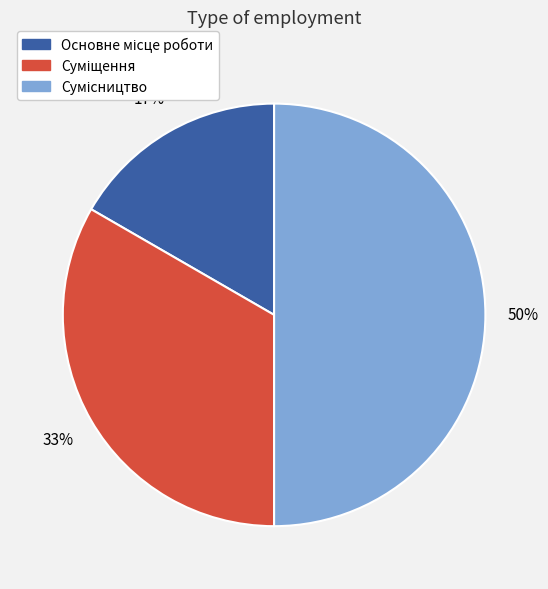

To the nearest percent, what is the average slice percentage?

33%